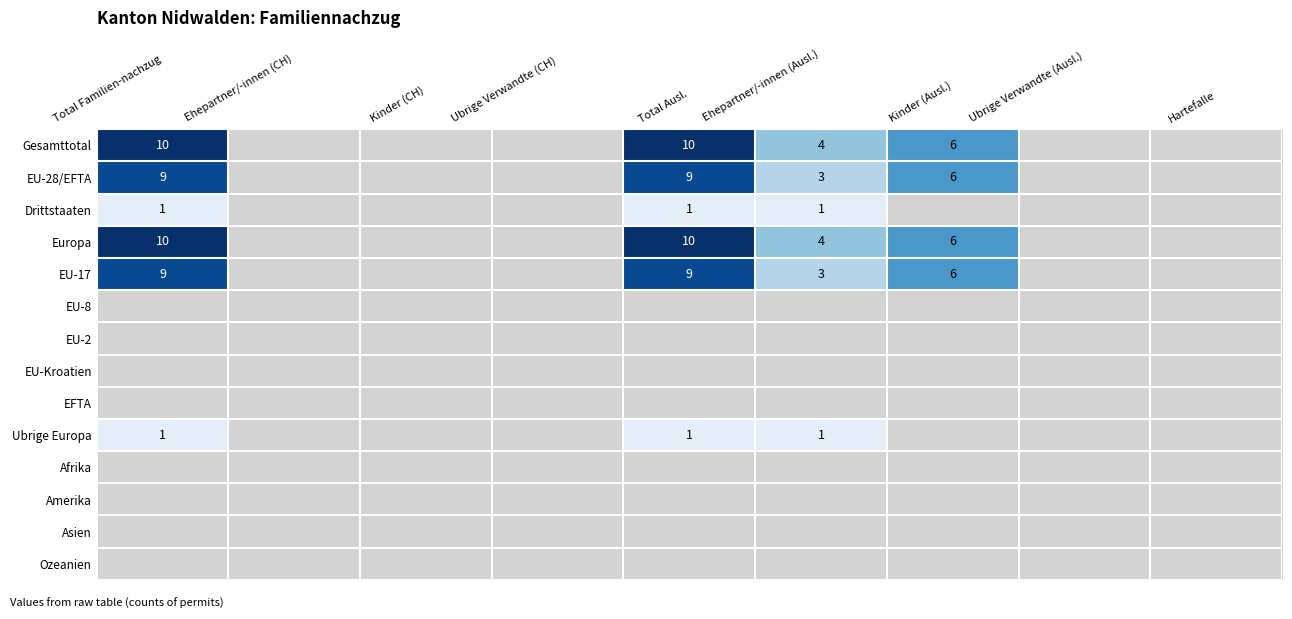

What is the total value across all series at Total Ausl.?

40